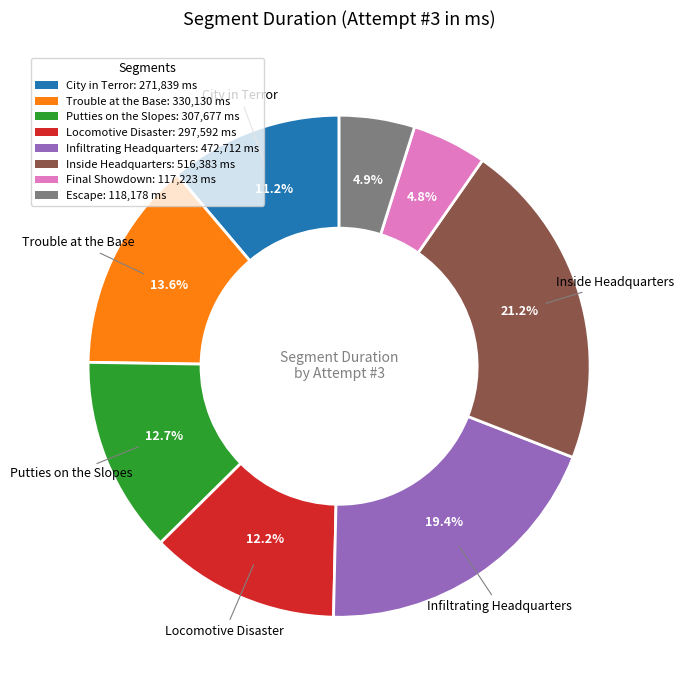

Is there any slice that represents more than half of the pie?

No